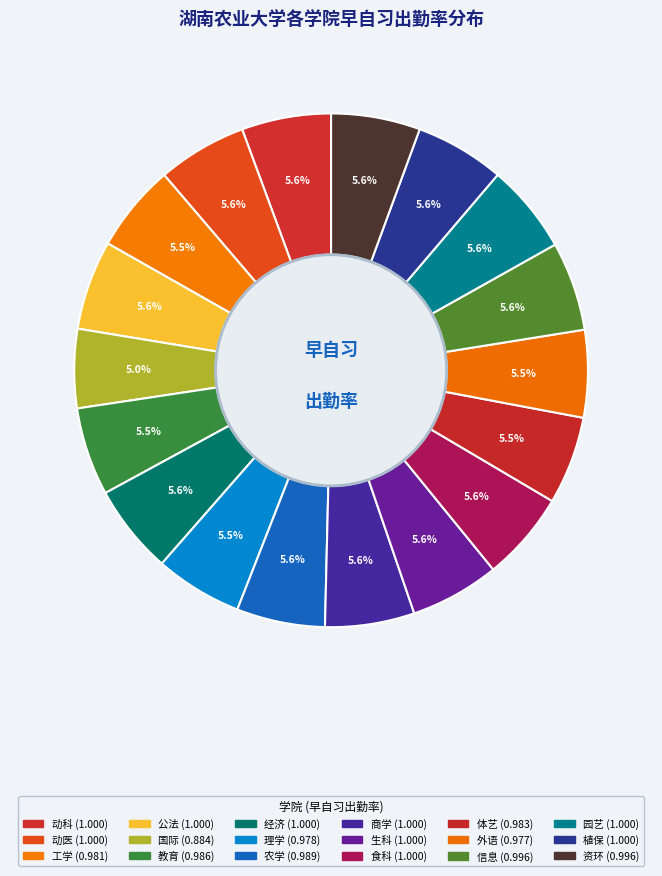

What portion of the pie excludes 信息?

94.4%